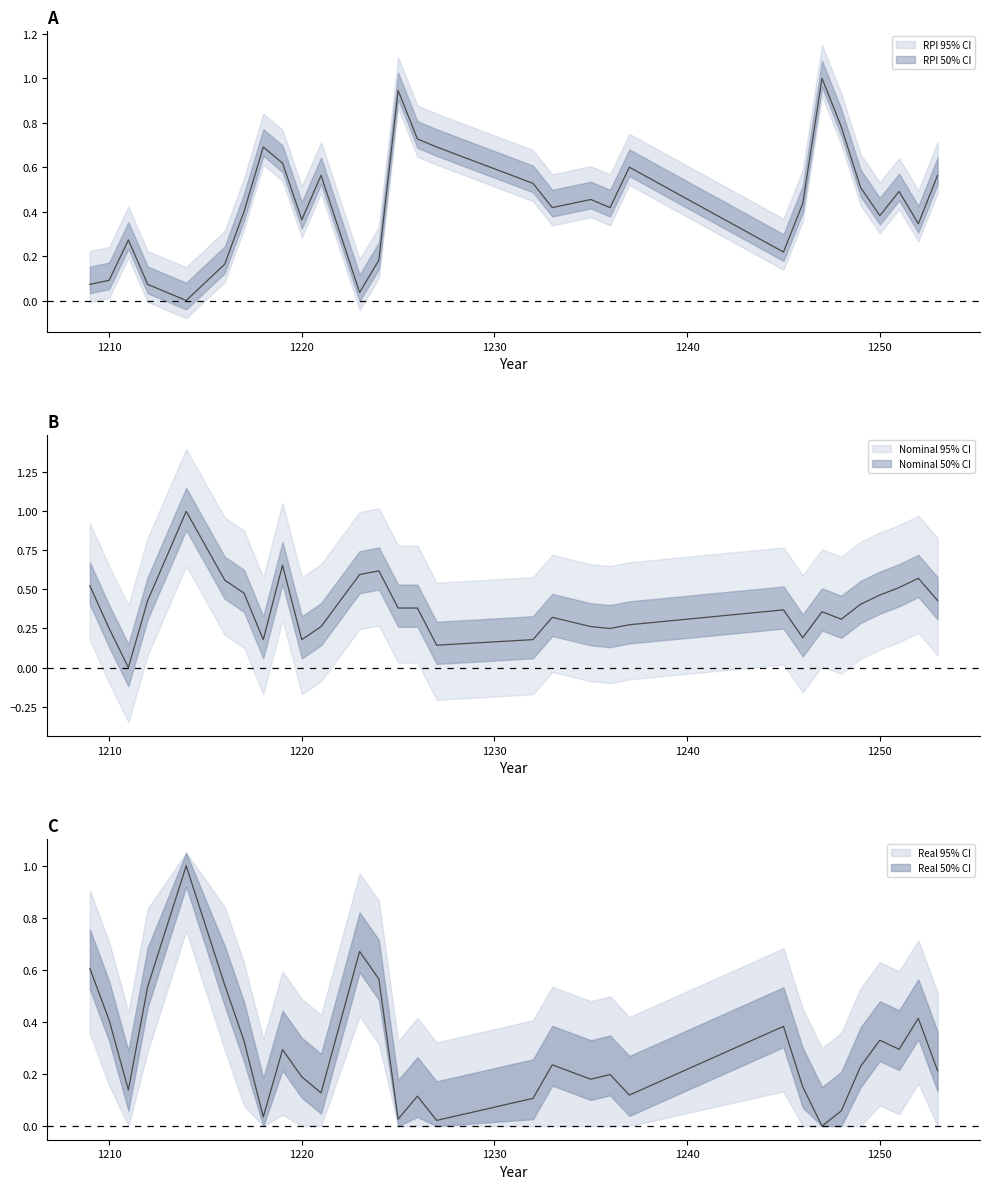

What is the spread (max minus min) of values at 1249?

0.3